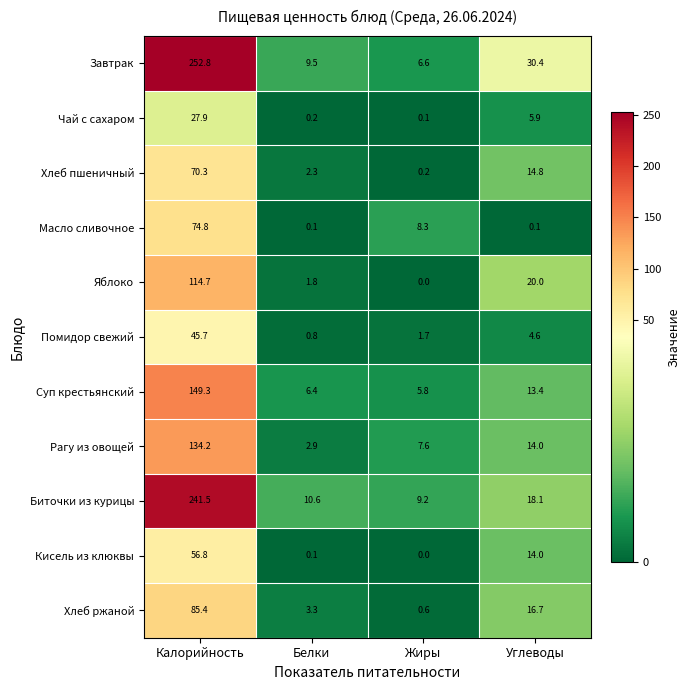

At Калорийность, list the series in order from largest to smallest.

Завтрак, Биточки из курицы, Суп крестьянский, Рагу из овощей, Яблоко, Хлеб ржаной, Масло сливочное, Хлеб пшеничный, Кисель из клюквы, Помидор свежий, Чай с сахаром